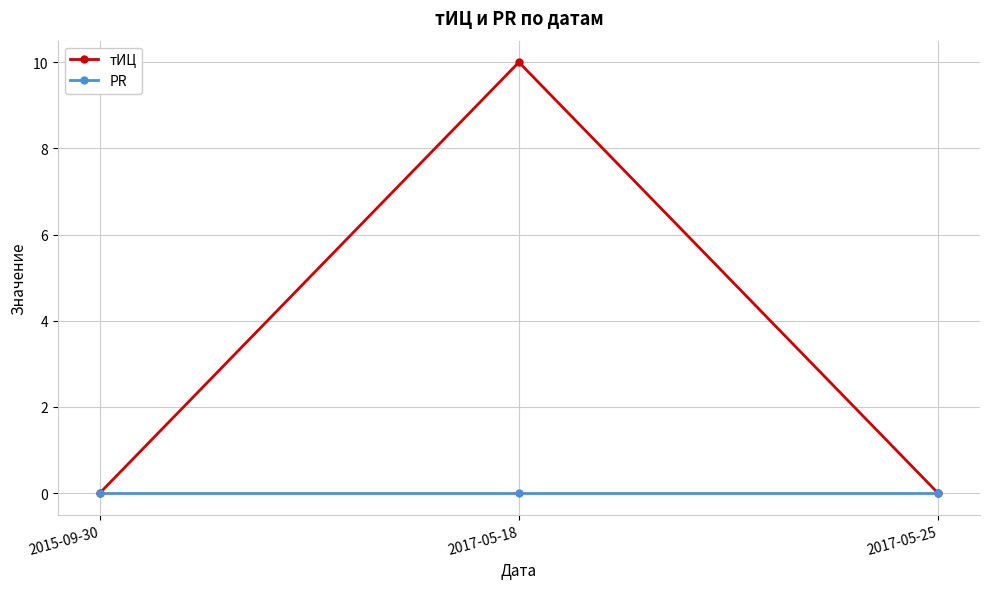

Reading left to right, extract all data points from this chart.

тИЦ: 0	10	0
PR: 0	0	0